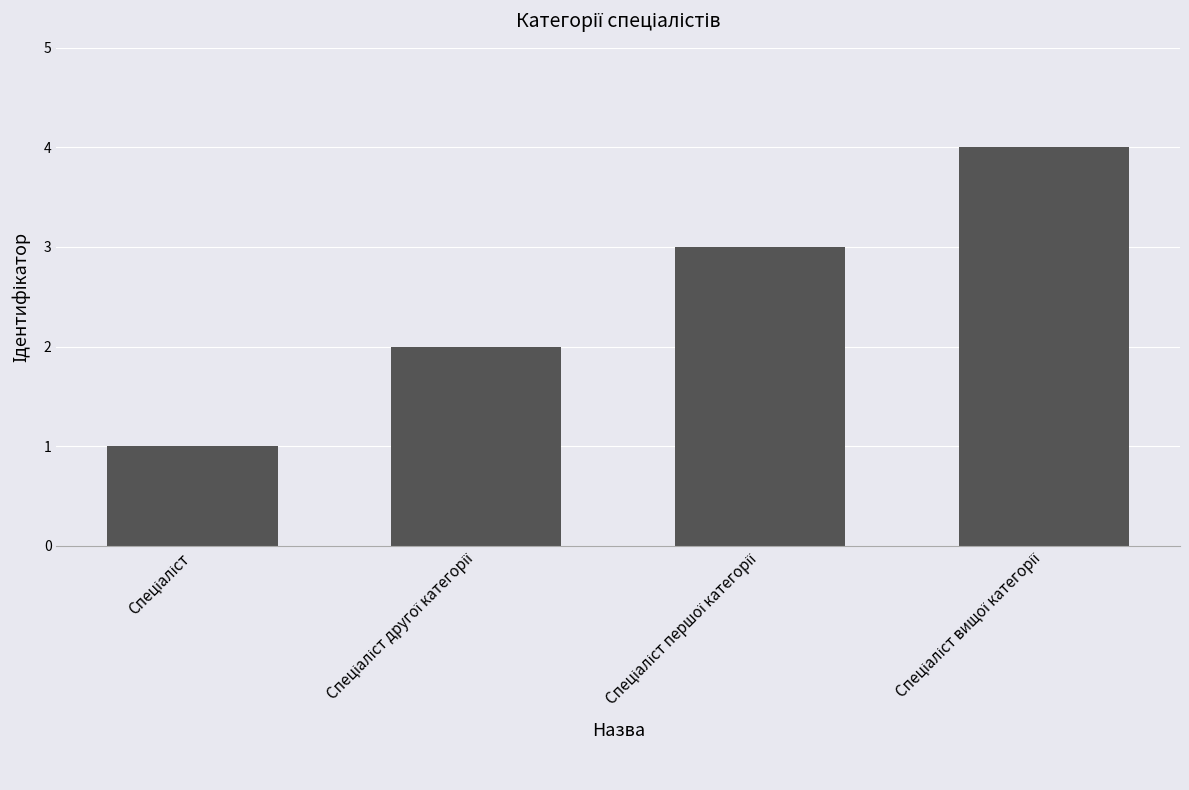

What is the difference between the second highest and minimum values?

2